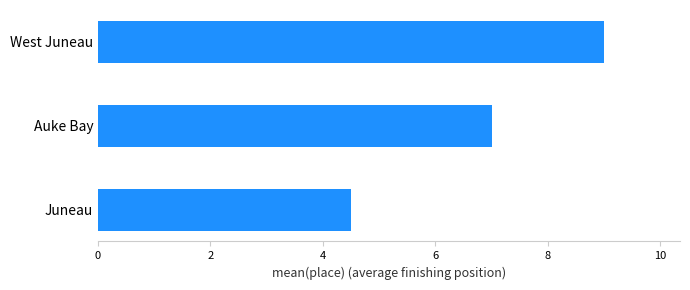

Rank the categories by value from lowest to highest.

Juneau, Auke Bay, West Juneau